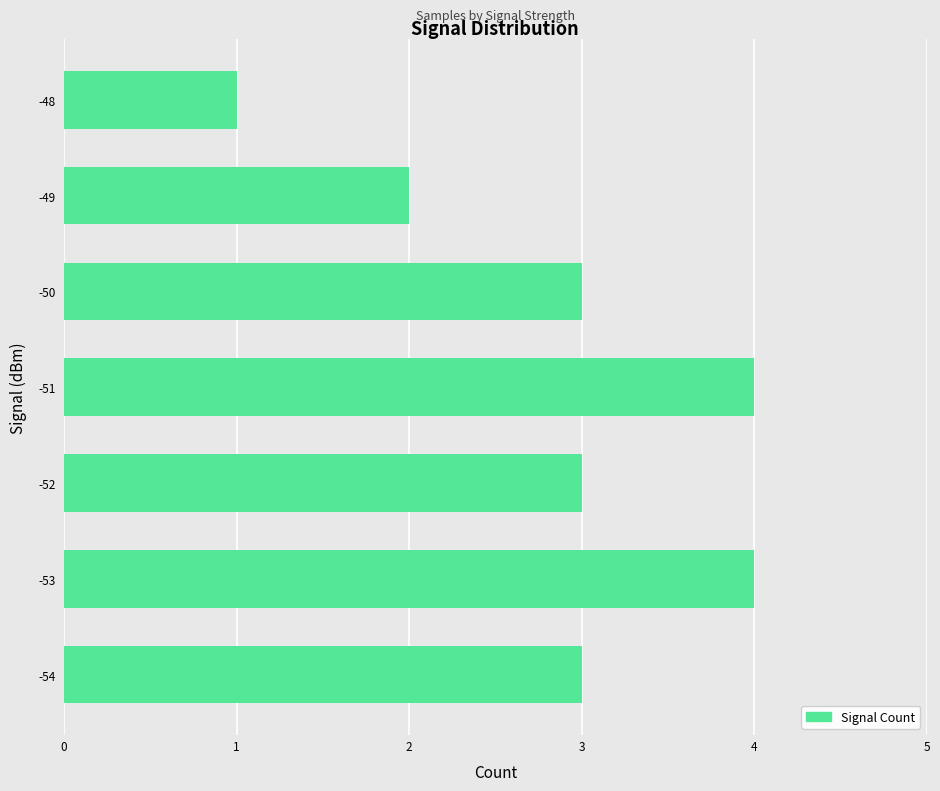

What is the ratio of the value at -54 to the value at -52?

1.0